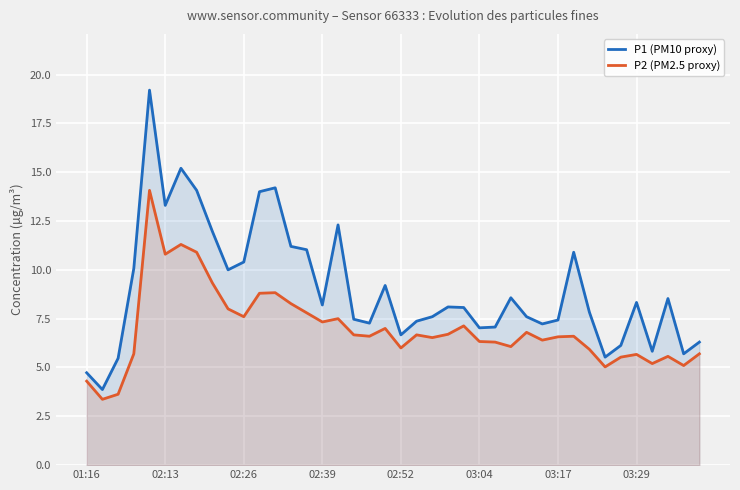

The value of P1 (PM10 proxy) at 02:39 is 8.2. True or false?

True